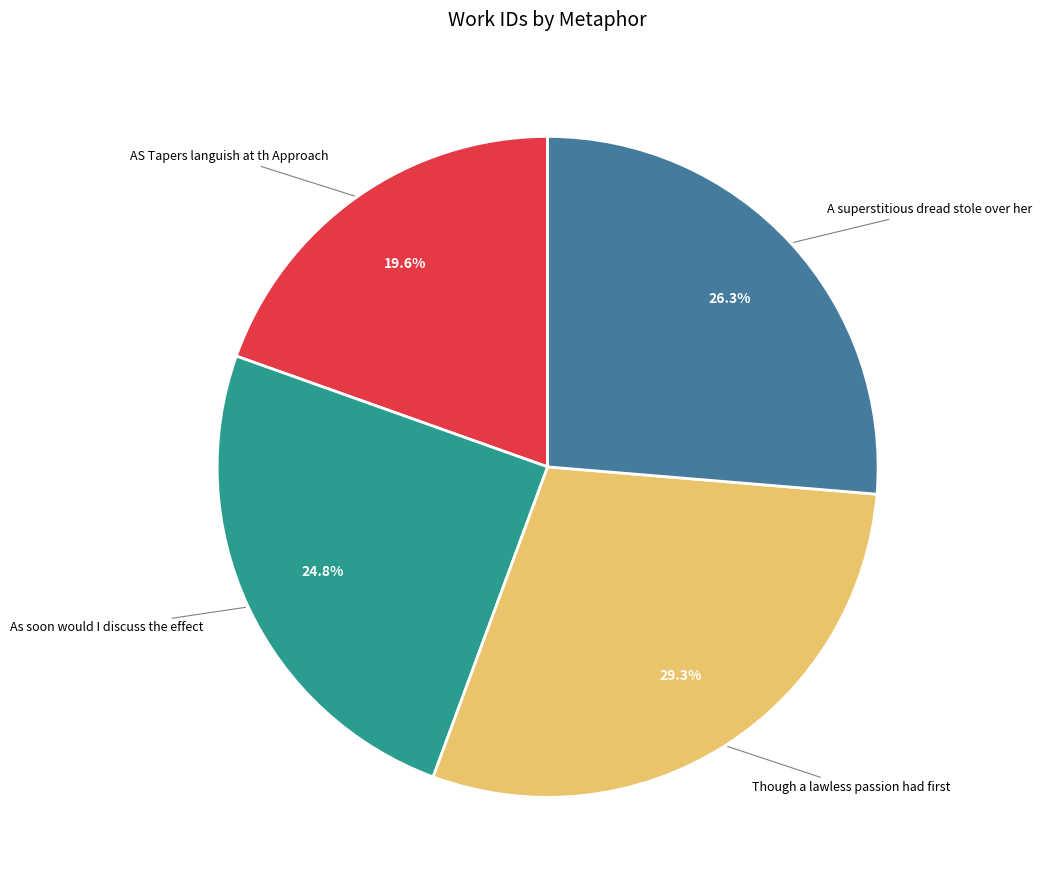

What percentage do As soon would I discuss the effect and A superstitious dread stole over her together represent?

51.1%